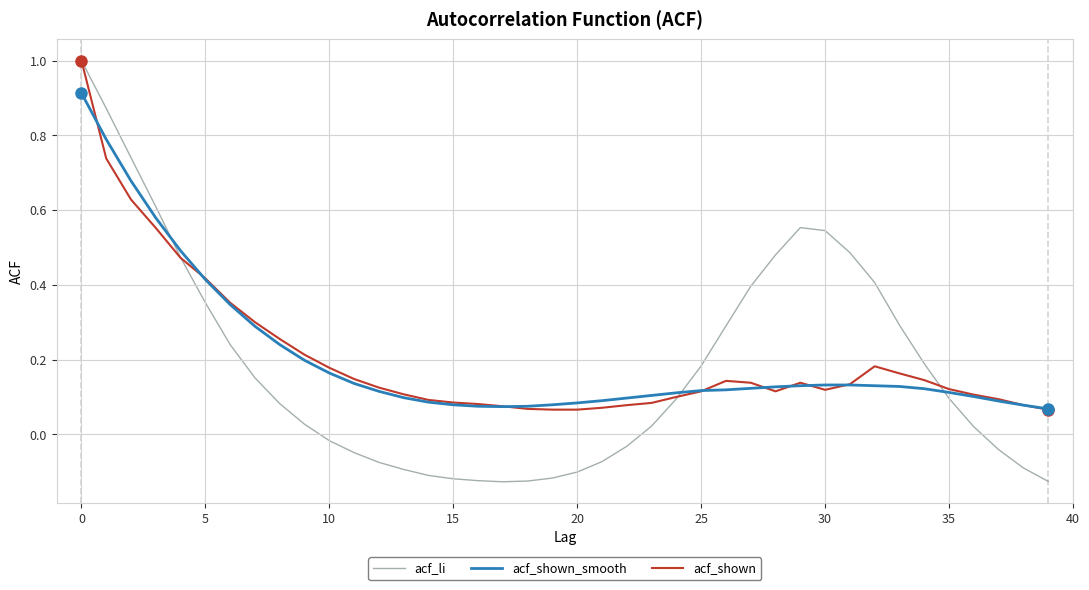

After their last crossing, which series has the higher values: acf_shown_smooth or acf_li?

acf_shown_smooth